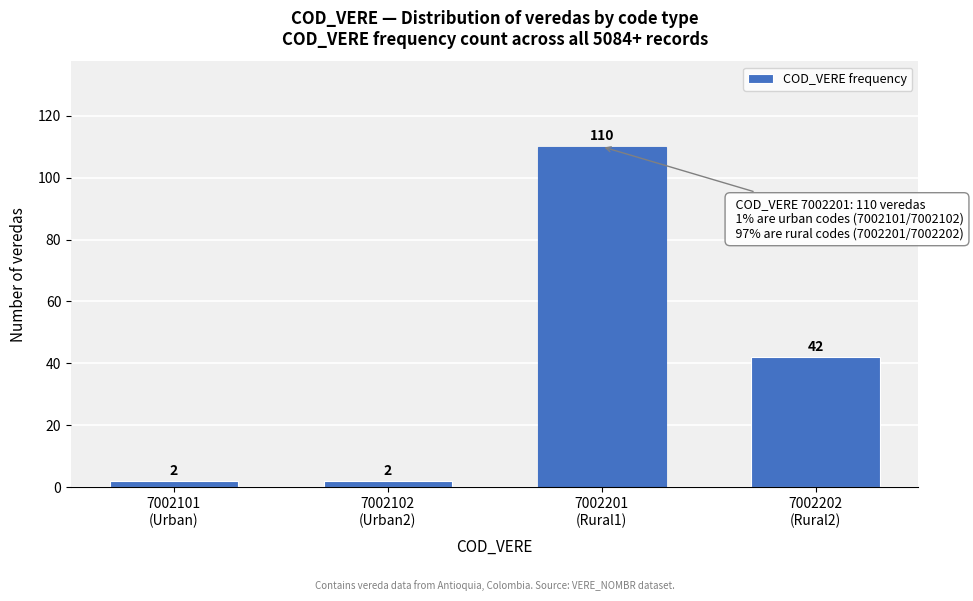

Reading left to right, list all the values displayed in this chart.

2	2	110	42